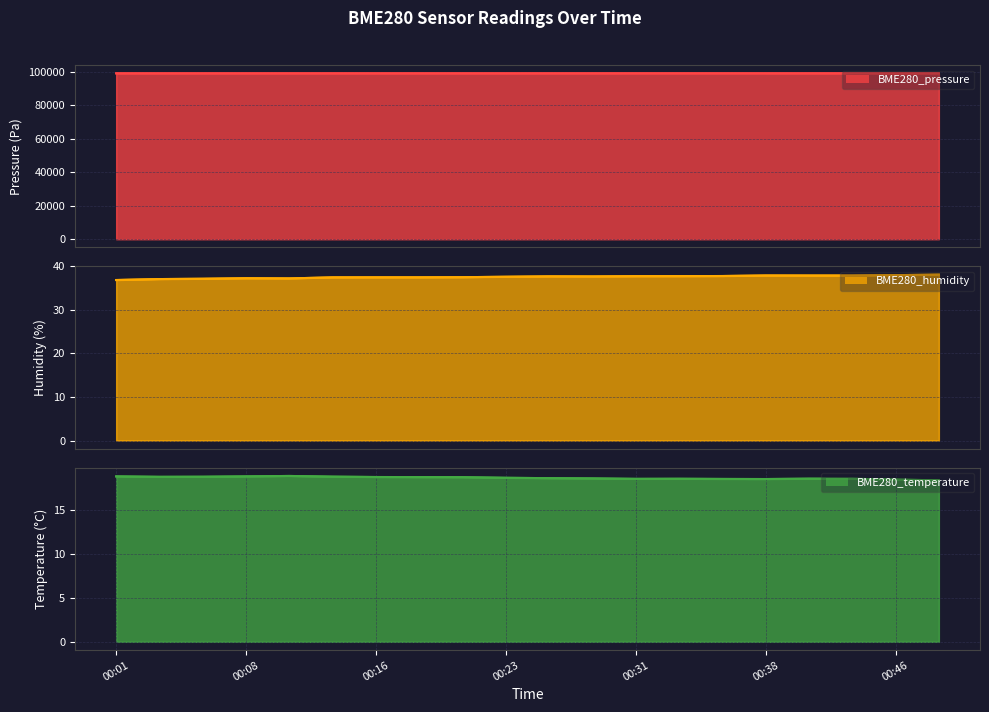

At how many categories does at least one series exceed 58026?

20